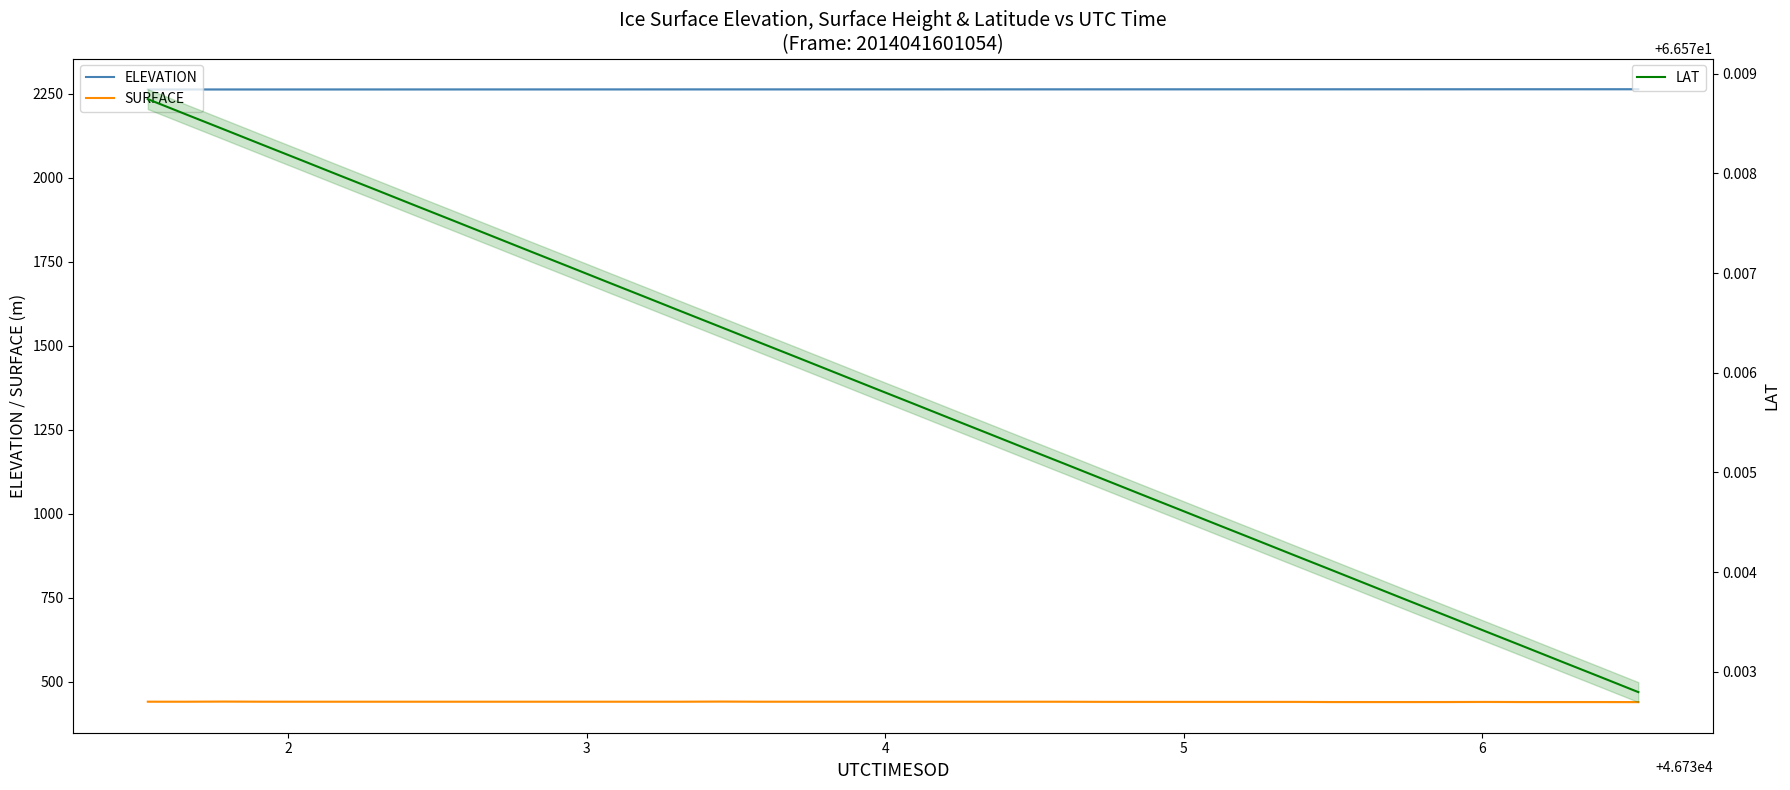

How many interior local valleys does the SURFACE series have?

1